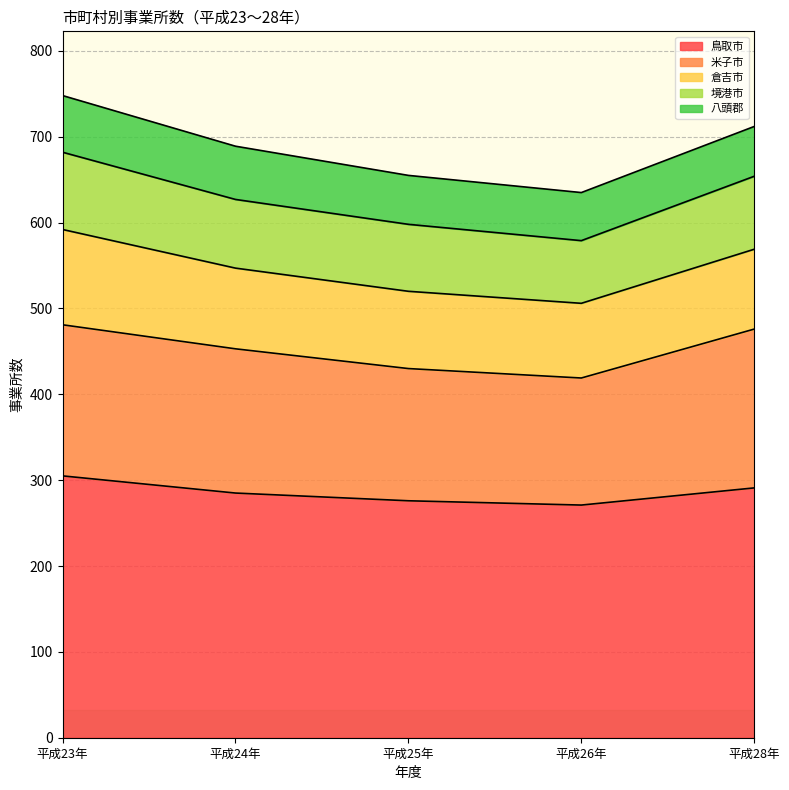

Count the number of categories in the chart.

5